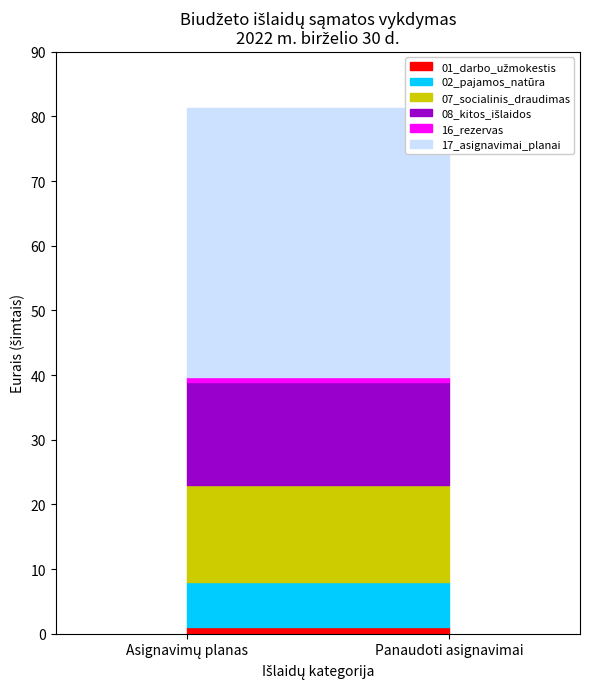

How many lines are shown in the chart?

6